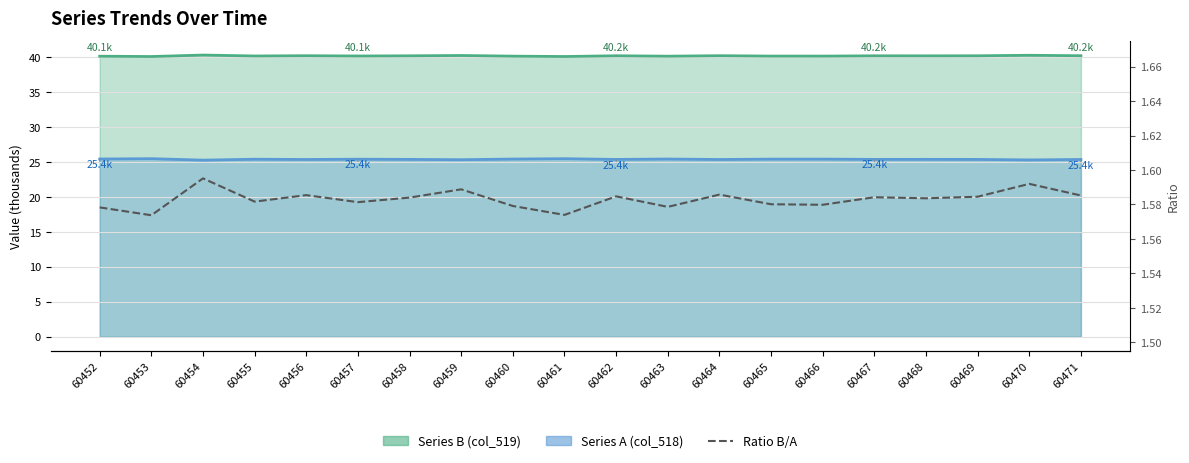

What is the approximate value at 60457?

1.6